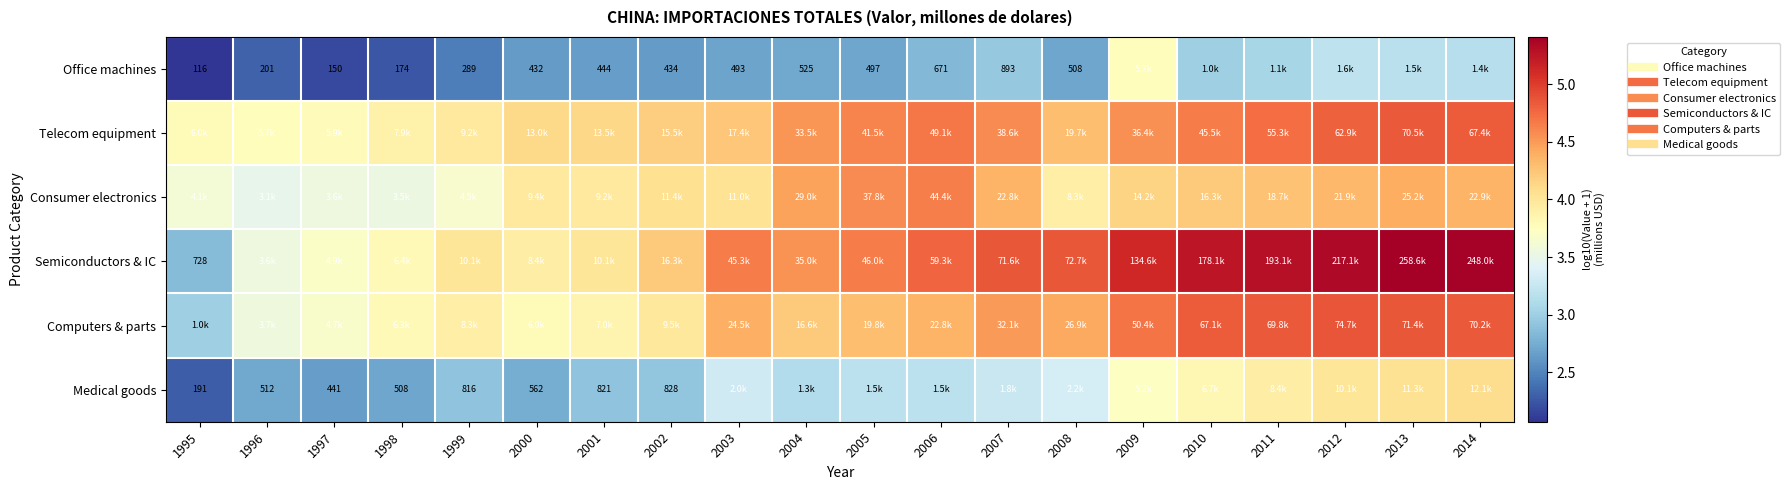

Where is Medical goods nearest to the value 3?

2002